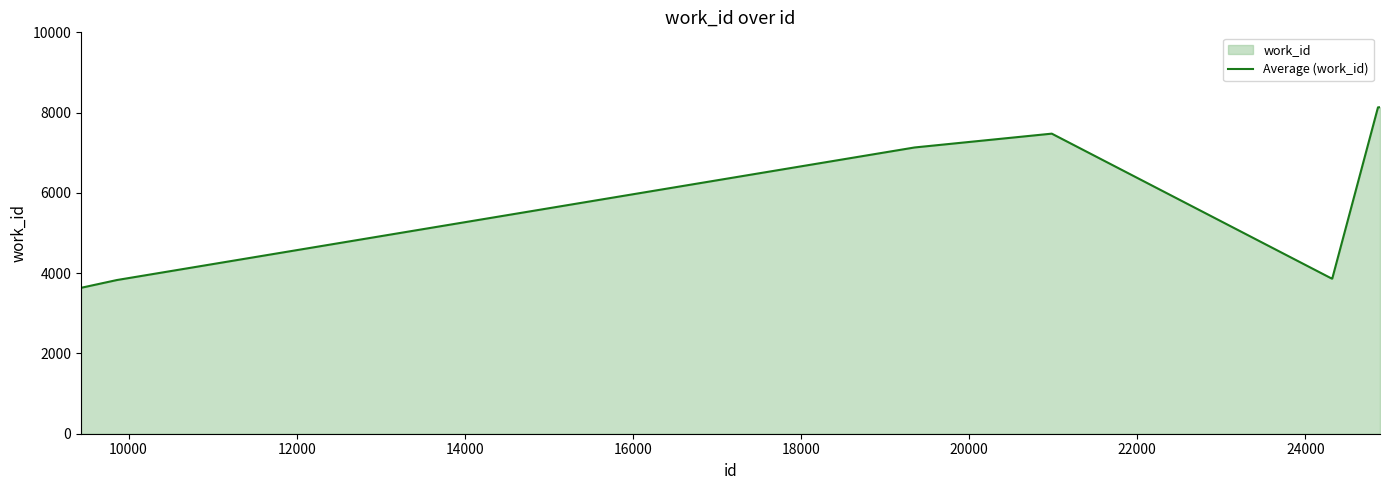

What is the minimum value shown in the chart?

3635